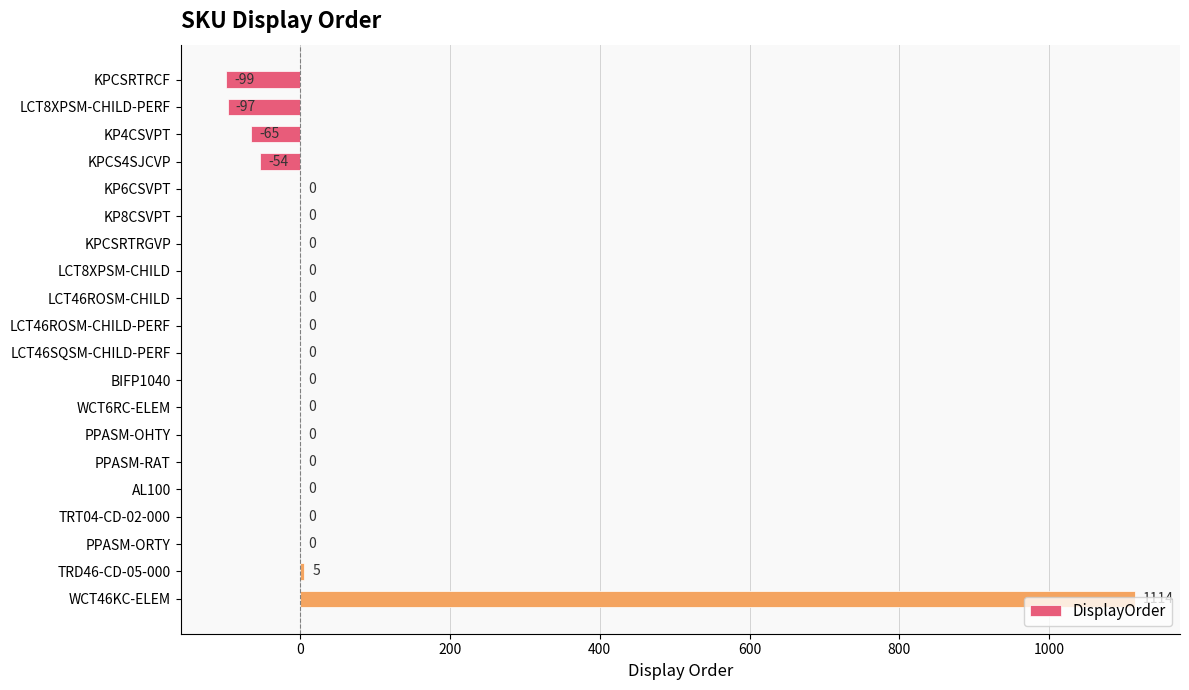

True or false: the data shows -99 at KPCSRTRCF.

True